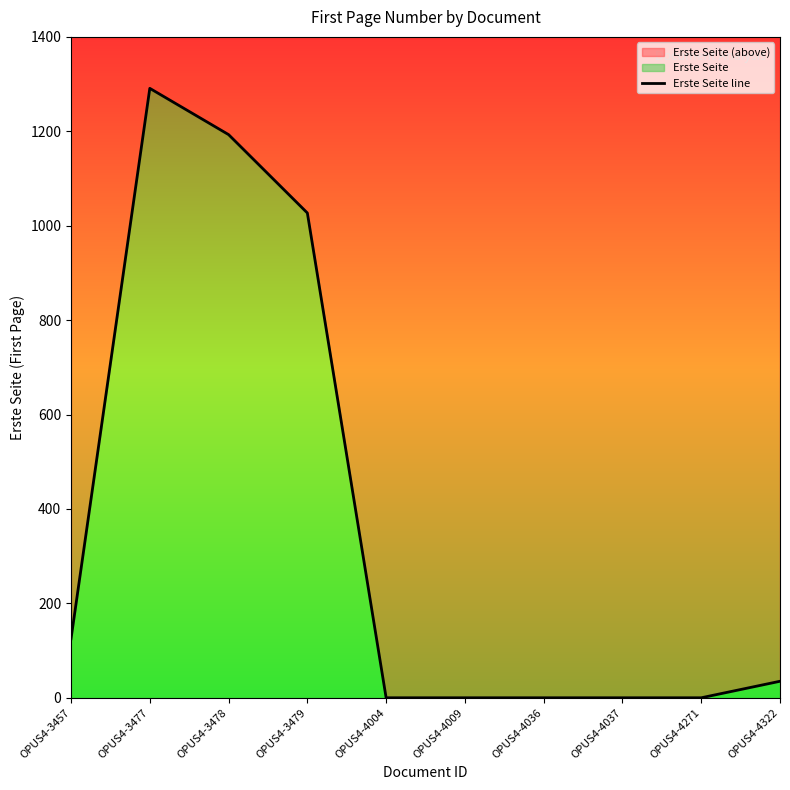

At which label does the data first exceed 35?

OPUS4-3457